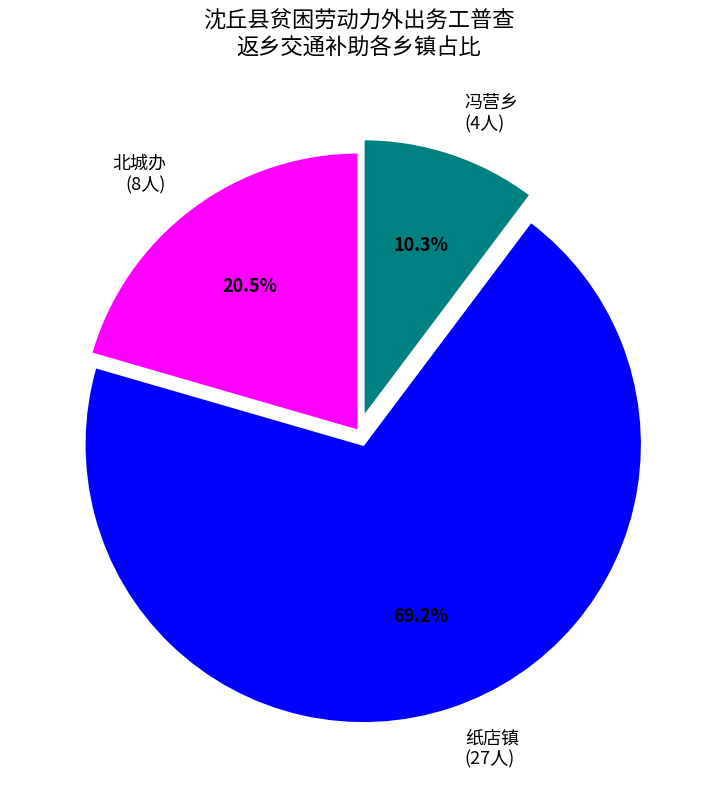

What is the largest slice in the pie chart?

纸店镇